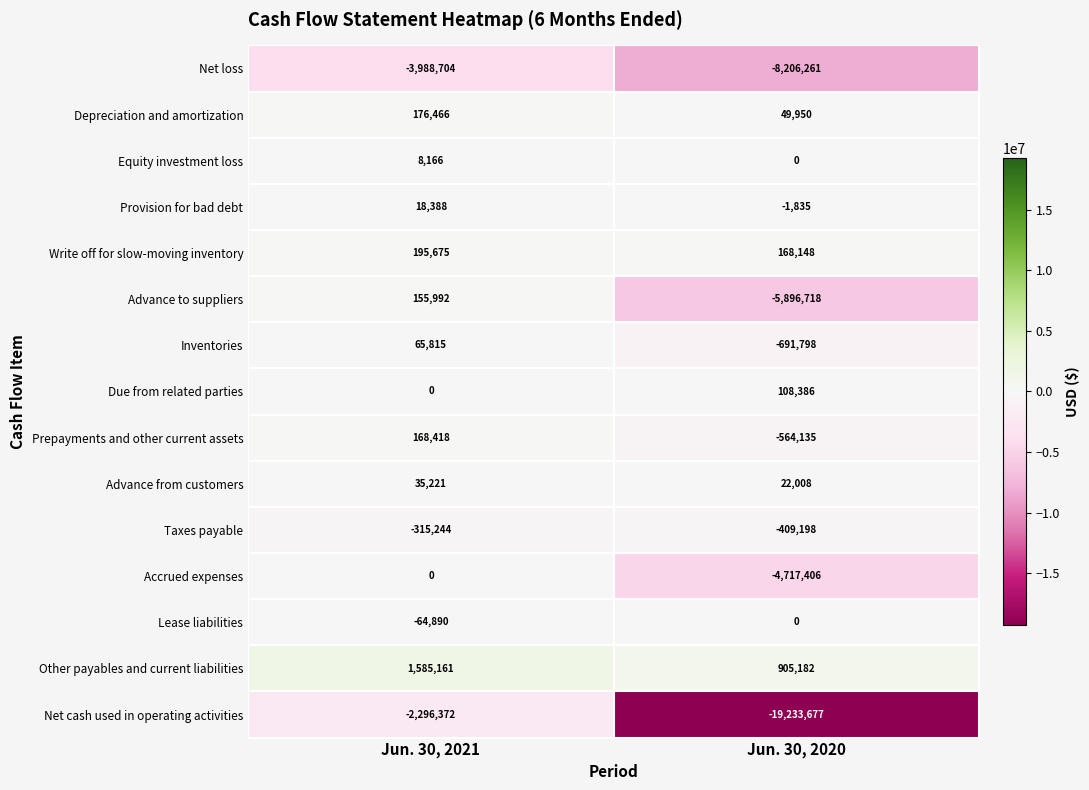

Which series has the widest spread of values?

Net cash used in operating activities